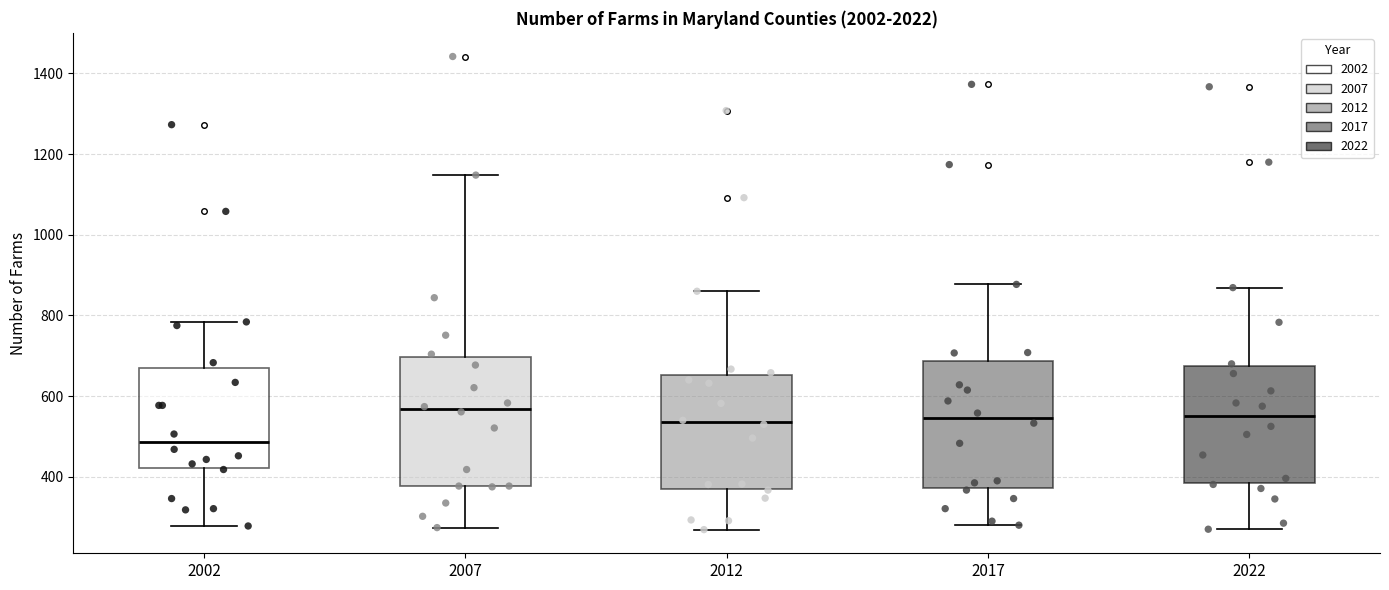

Reading left to right, transcribe this box plot: for each box, give where its median line is, the range the box spans, and where its two whiskers end, as read against the y-axis. The values are not printed on the chart, so give them approximately, as read against the axis.

2002: median 480, box 420 to 680, whiskers 280 to 780
2007: median 560, box 380 to 700, whiskers 280 to 1140
2012: median 540, box 380 to 660, whiskers 260 to 860
2017: median 540, box 380 to 680, whiskers 280 to 880
2022: median 560, box 380 to 680, whiskers 280 to 860